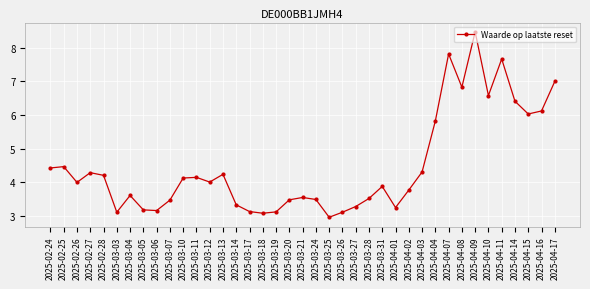

What is the value of the 1st point from the left?

4.4